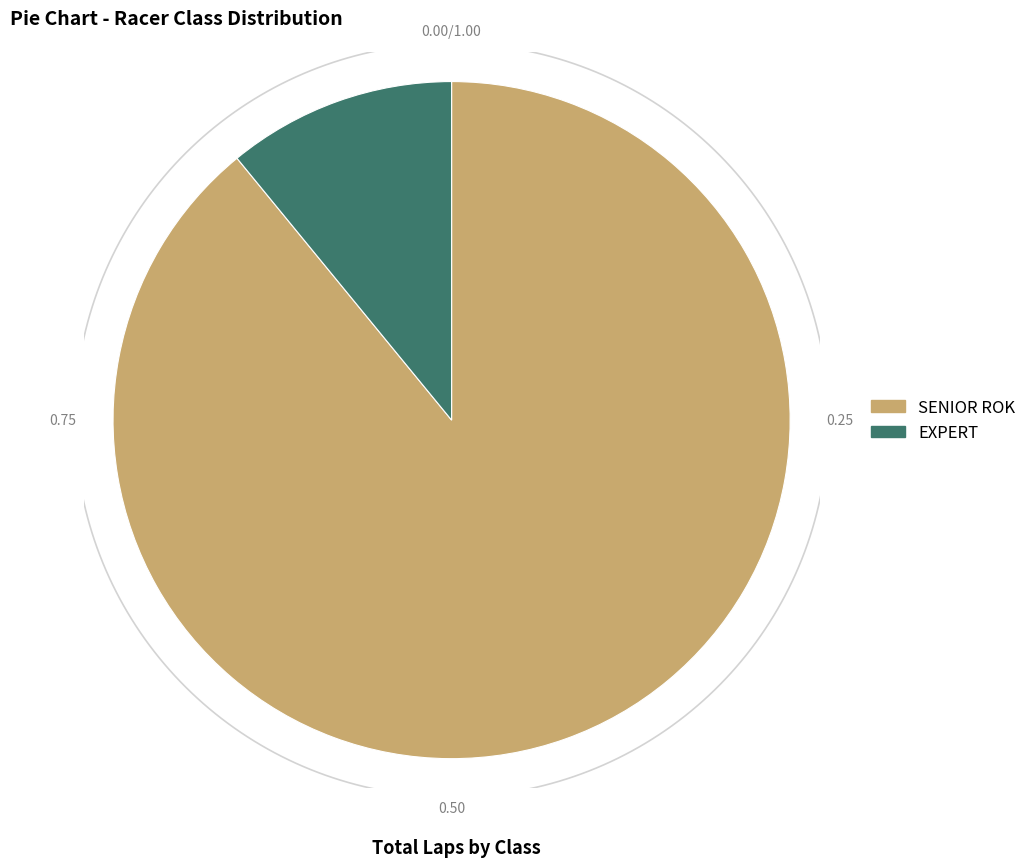

Does 14 account for over 50% of the chart?

No